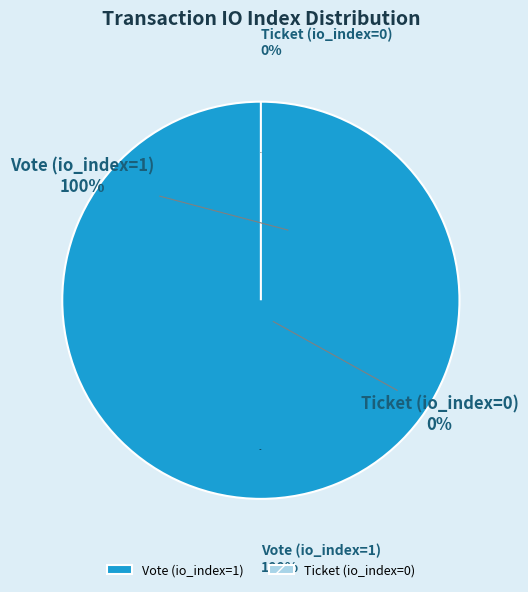

Count the number of slices in the pie.

2